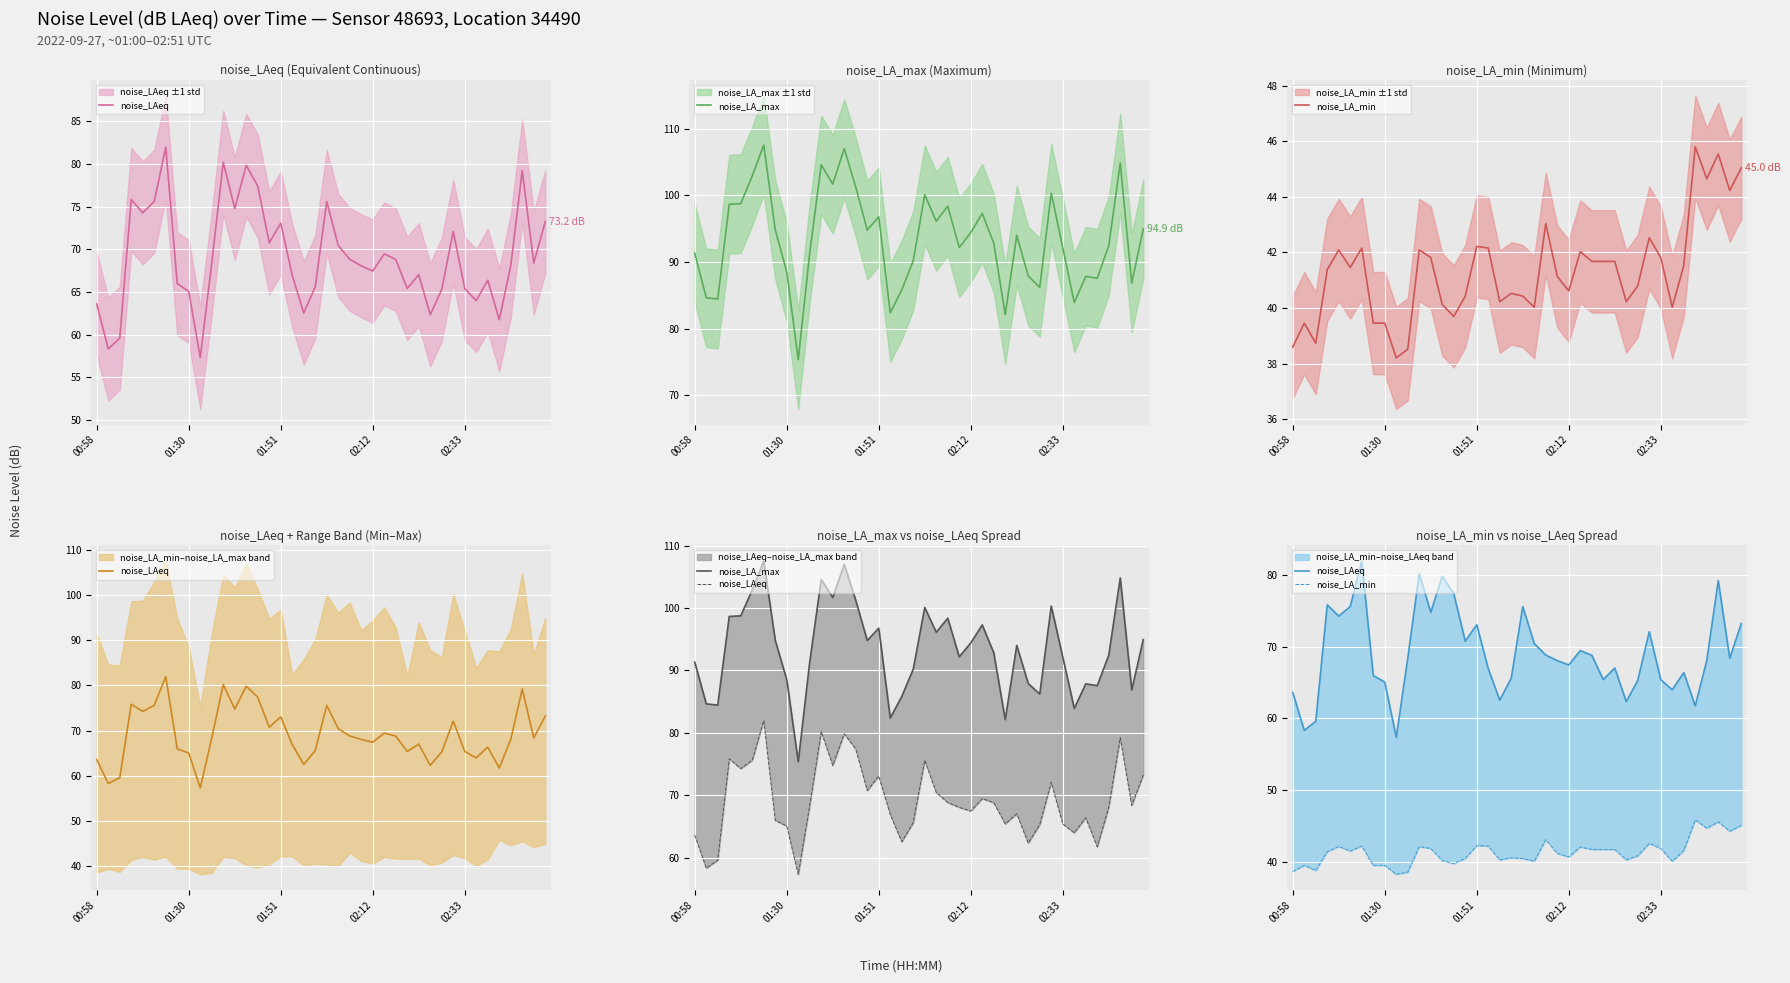

True or false: noise_LAeq has a value of 73.1 at 01:51.

True